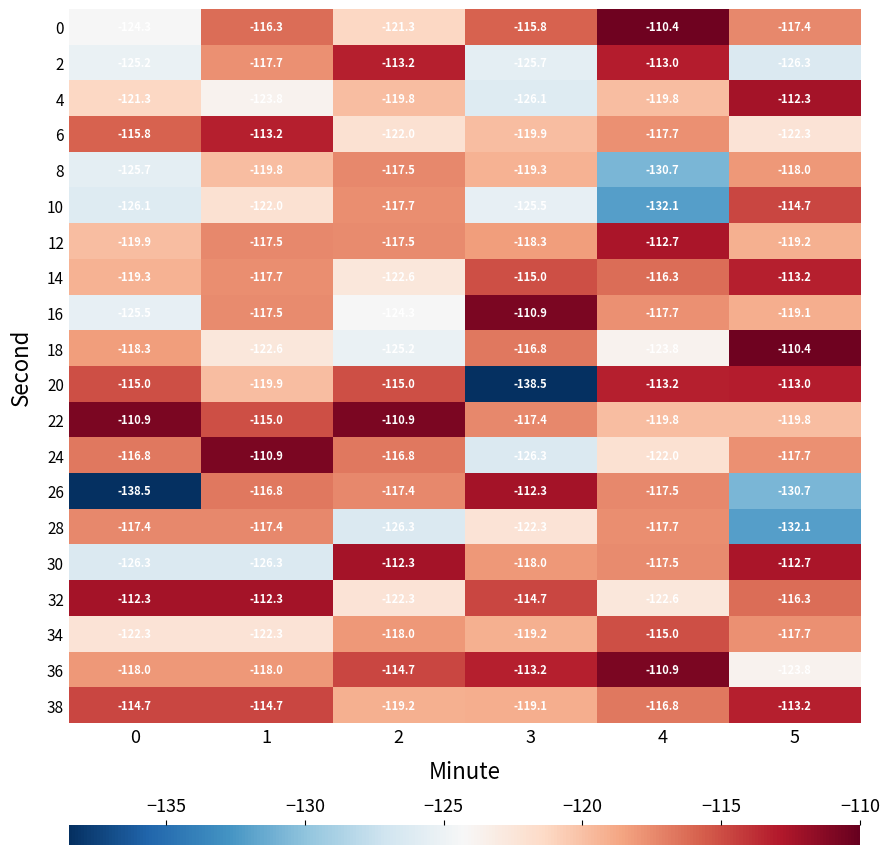

The value of 26 at 4 is -29.0. True or false?

False